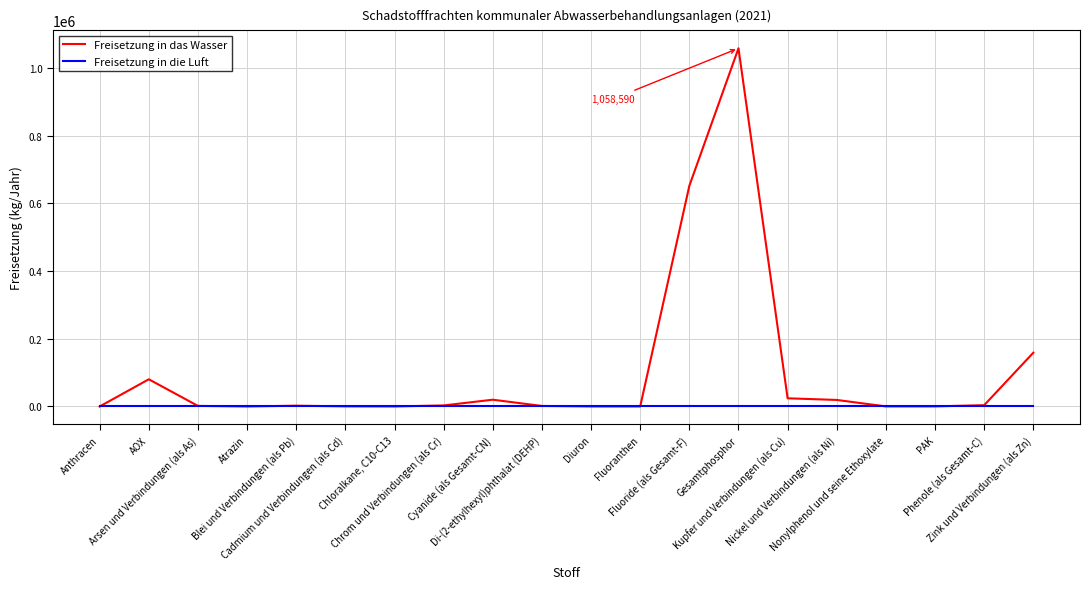

Which series has the largest total across all categories?

Freisetzung in das Wasser